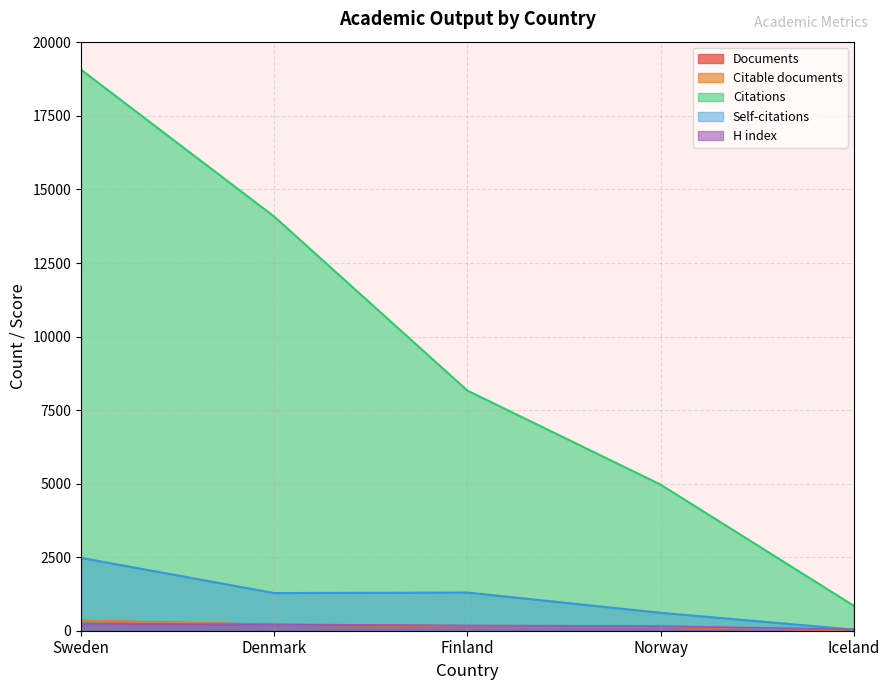

What is the difference between the Citations values at Denmark and Finland?

5915